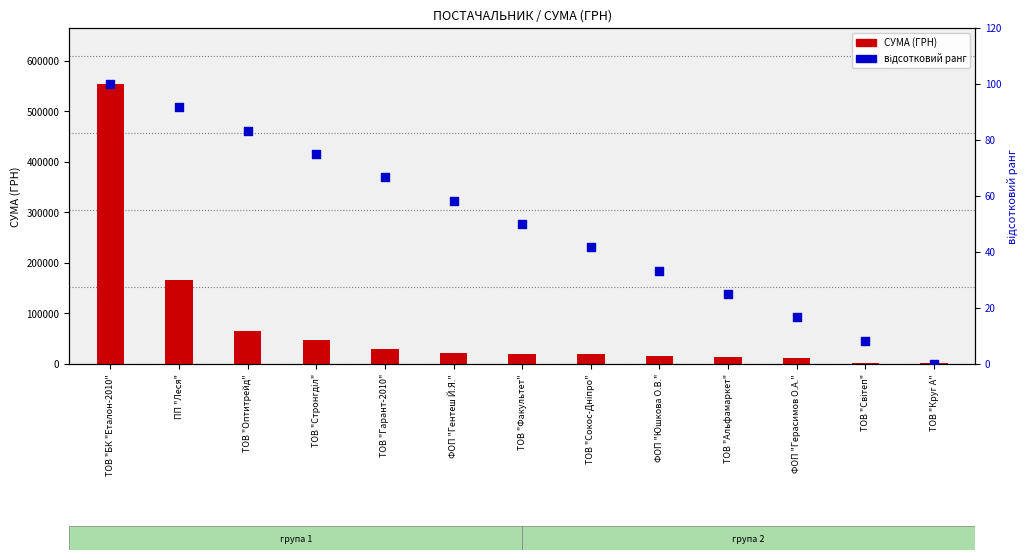

What are all the series names shown in the legend?

СУМА (ГРН), відсотковий ранг